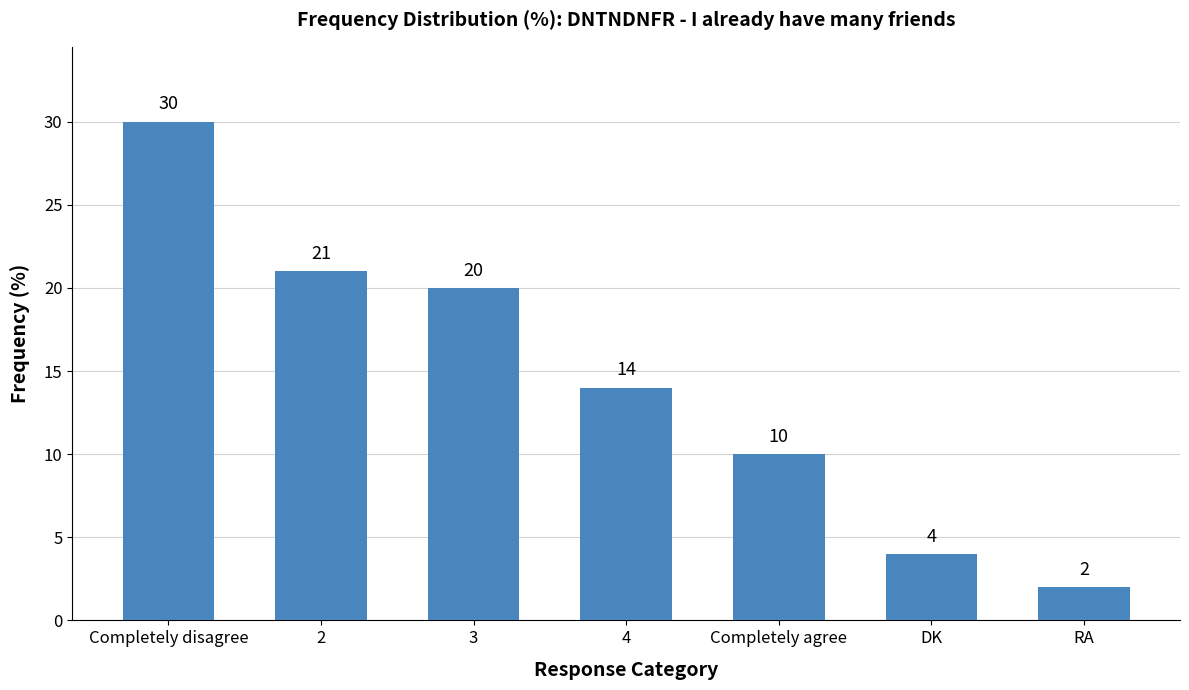

What is the sum of the values at DK and 2?

25